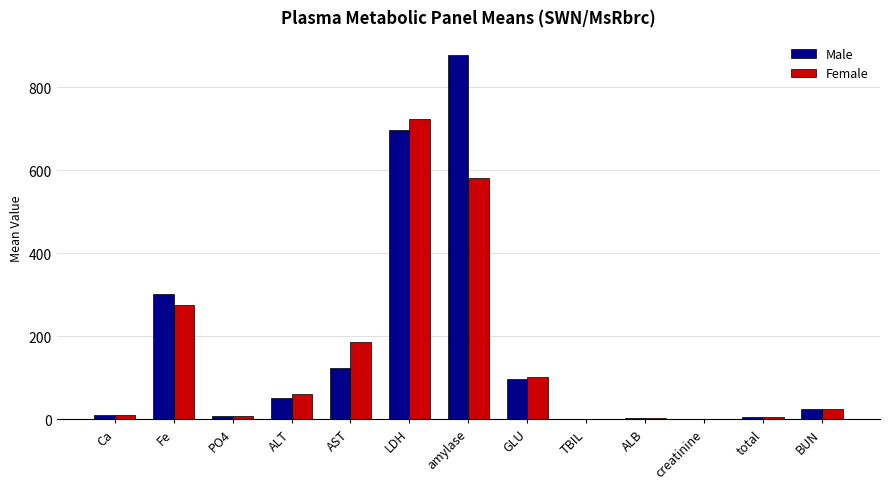

At which label does Female first exceed 23?

Fe